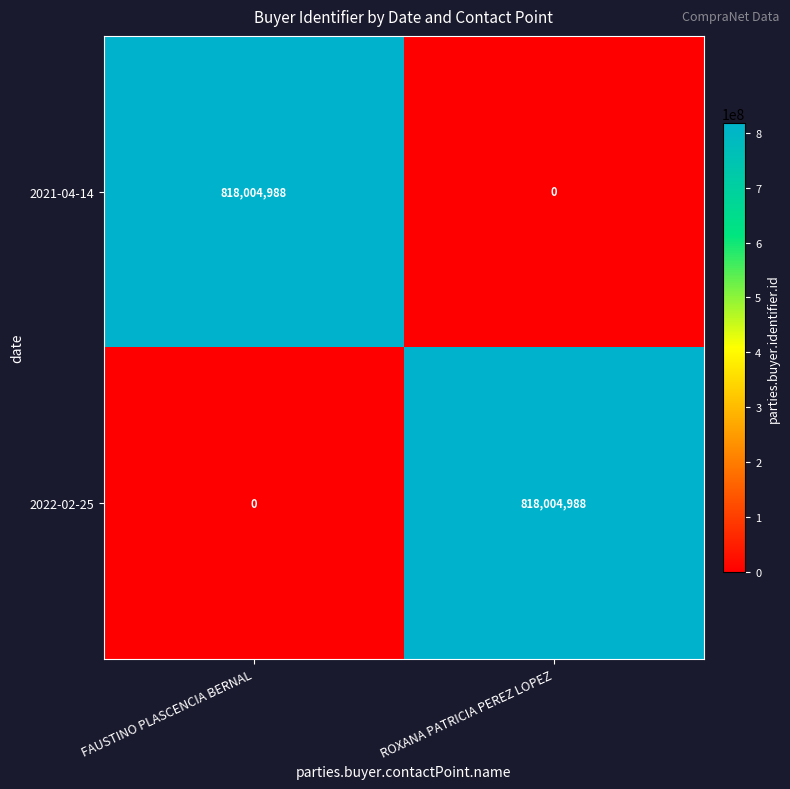

What is the difference between the 2022-02-25 values at FAUSTINO PLASCENCIA BERNAL and ROXANA PATRICIA PEREZ LOPEZ?

818004988